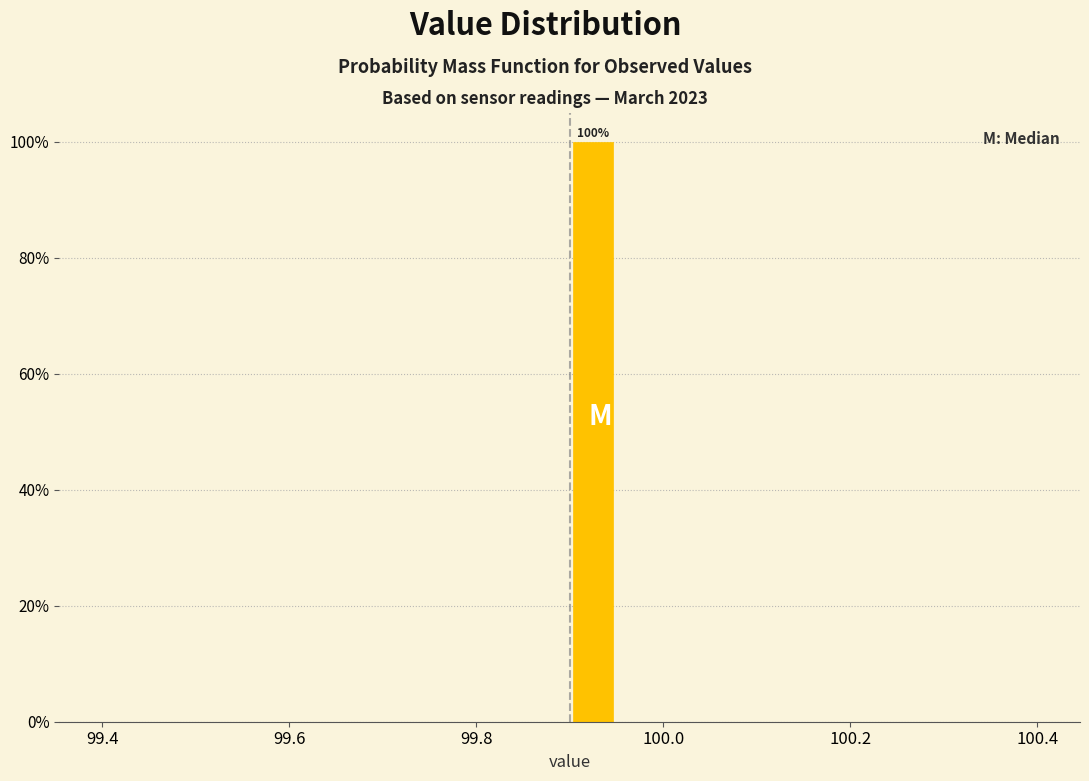

Around what value on the x-axis is the tallest bar? Give the approximate position of its centre, as read against the axis.

99.92